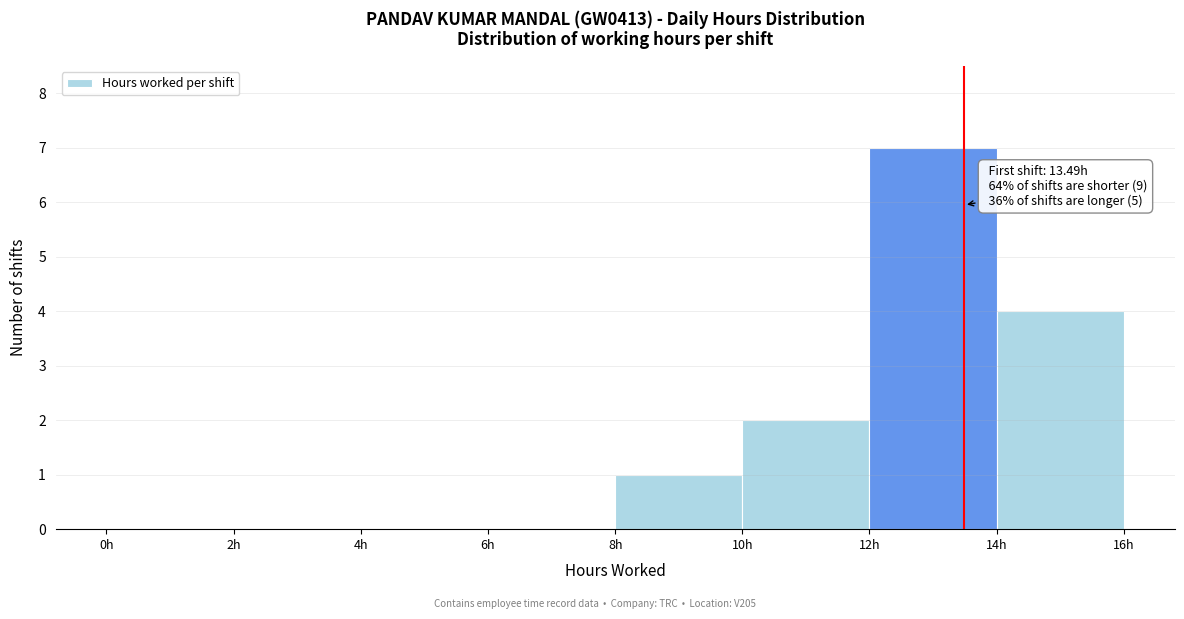

Which range on the x-axis has the tallest bar?

12 to 14